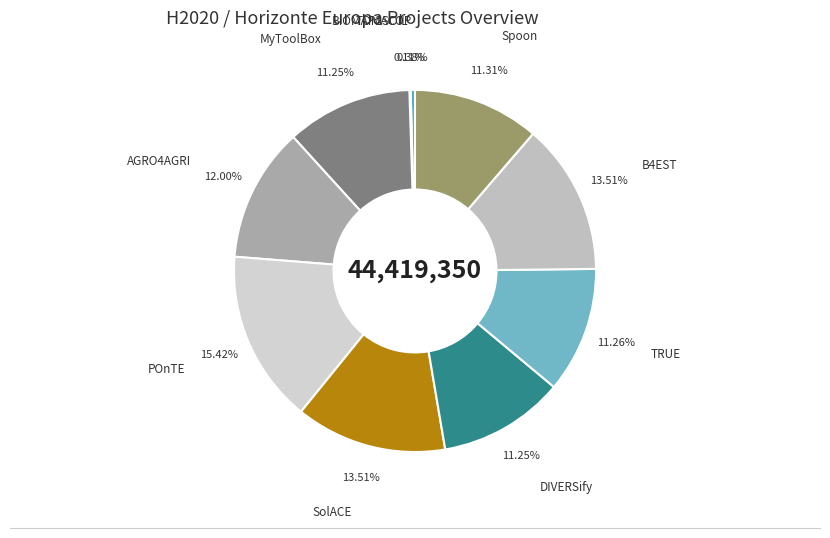

What is the smallest slice in the pie chart?

BIOMAP2SOIL